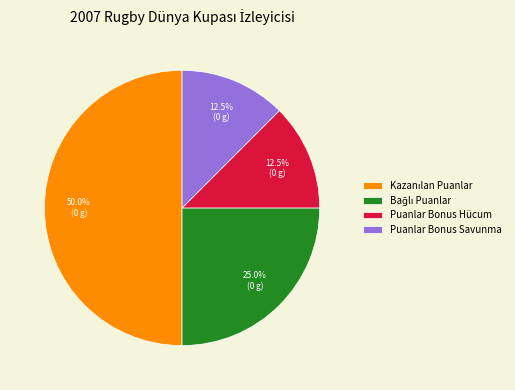

How many slices are in this pie chart?

4